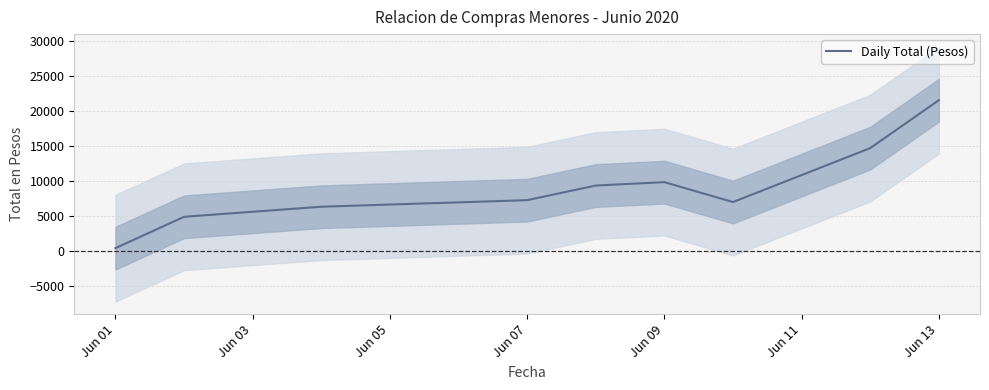

Is this an area chart (filled region under the line)?

No